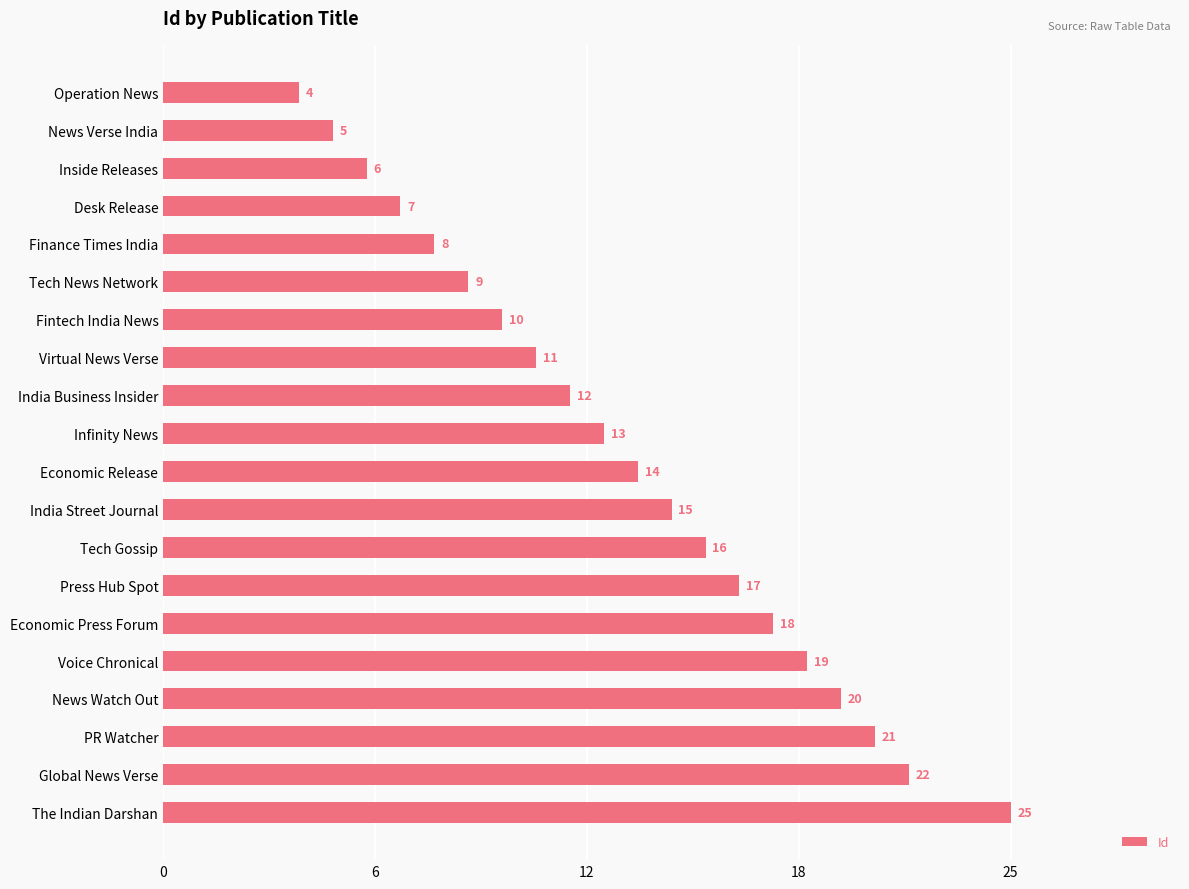

Which category has the highest value across all series?

The Indian Darshan